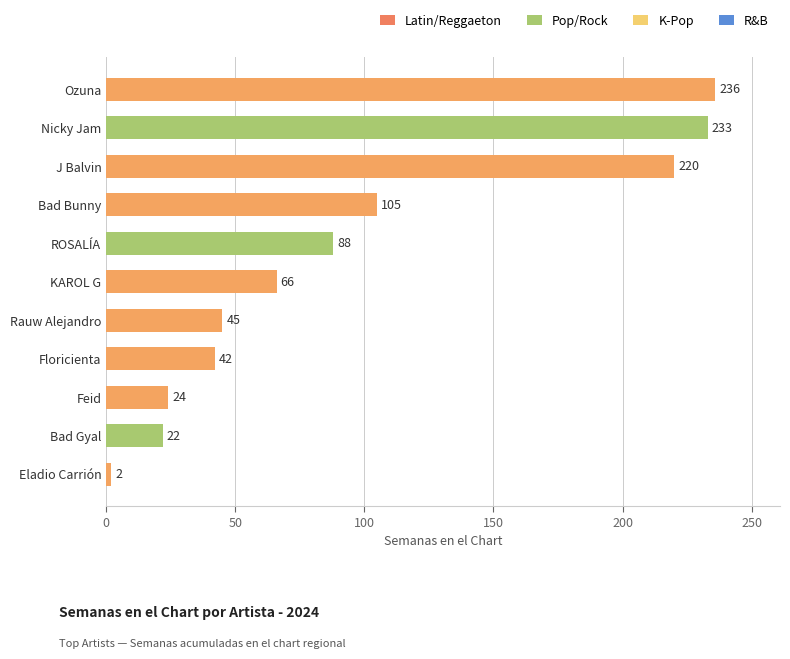

What is the sum of the values at Floricienta and J Balvin?

262